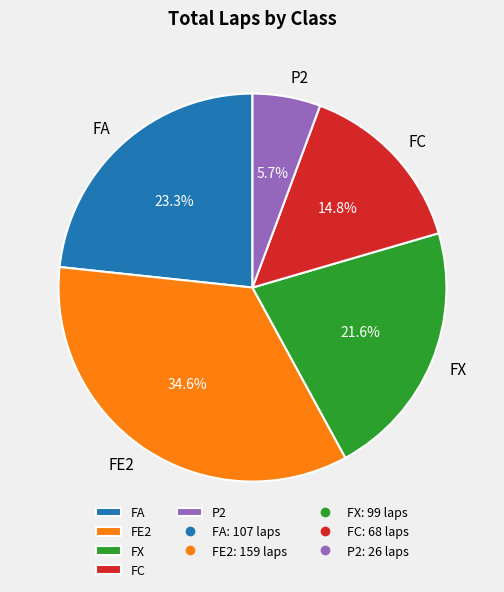

Is FC the majority of the pie?

No